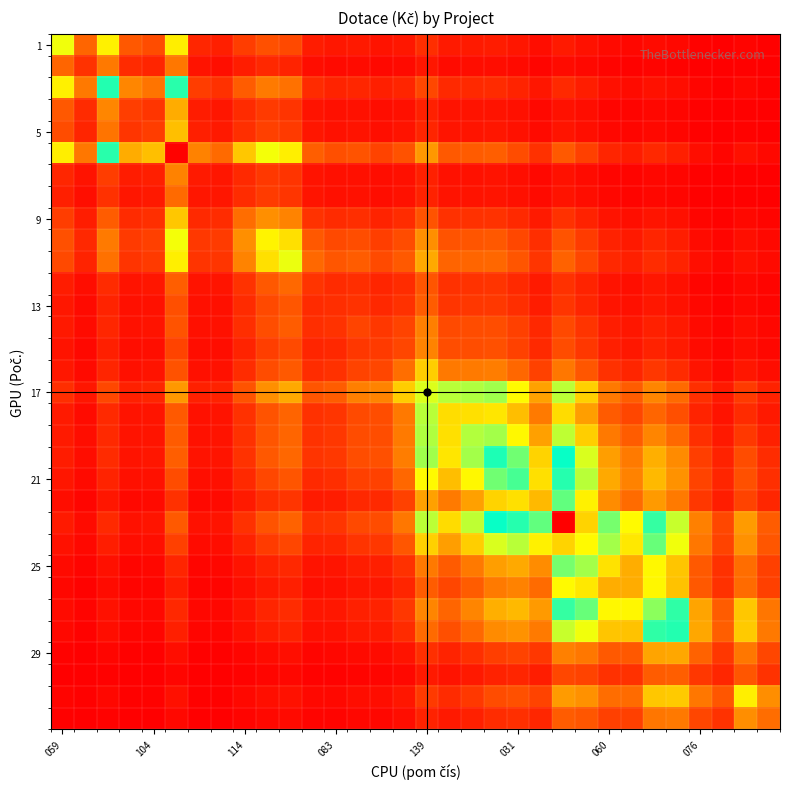

At which category does the chart reach its peak across all series?

22